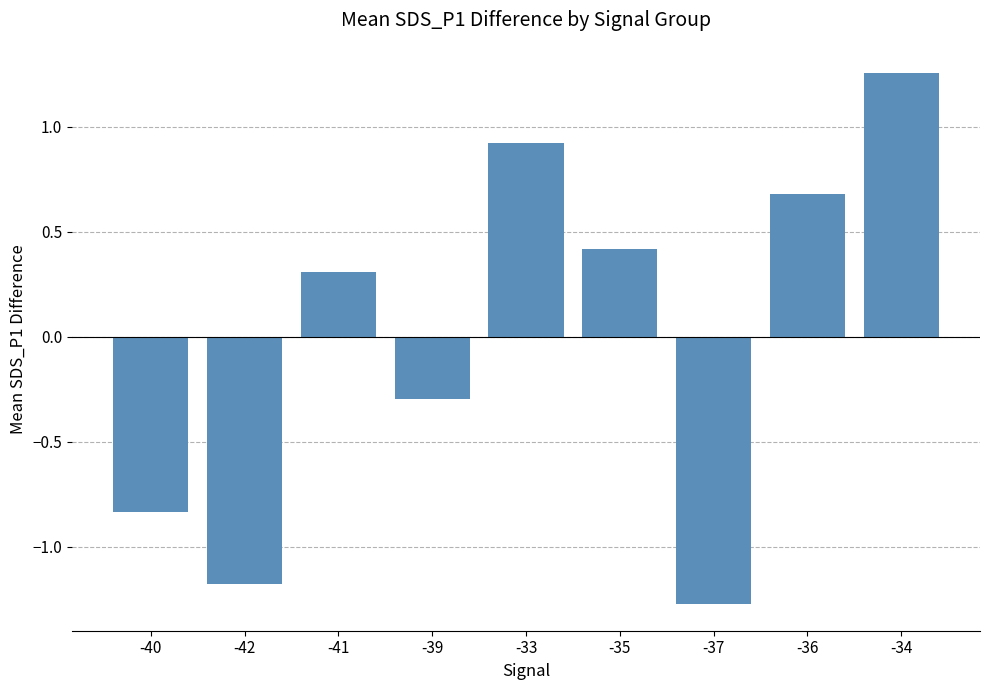

At which category does the chart reach its minimum across all series?

-37